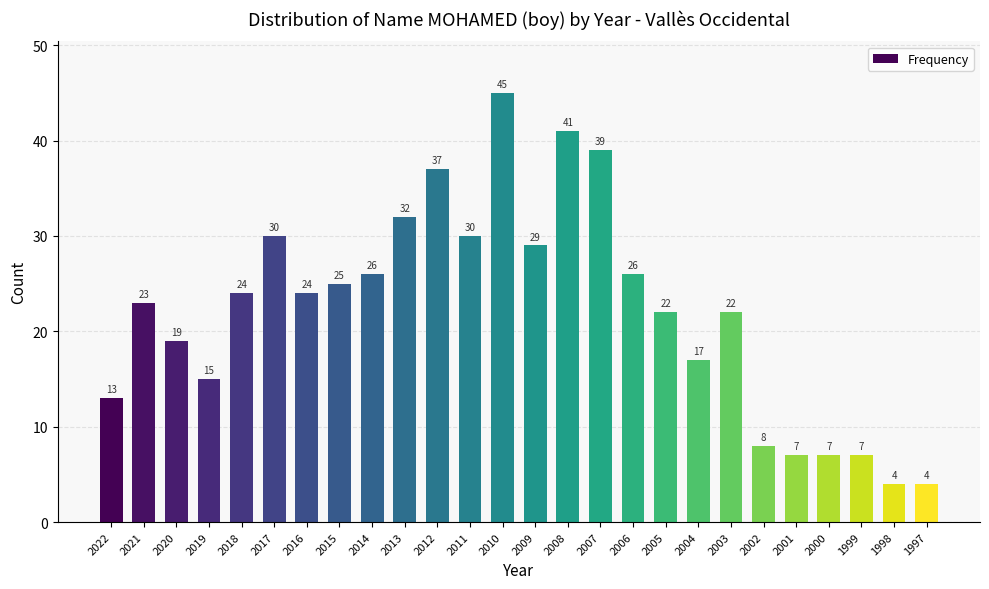

What is the greatest value displayed?

45